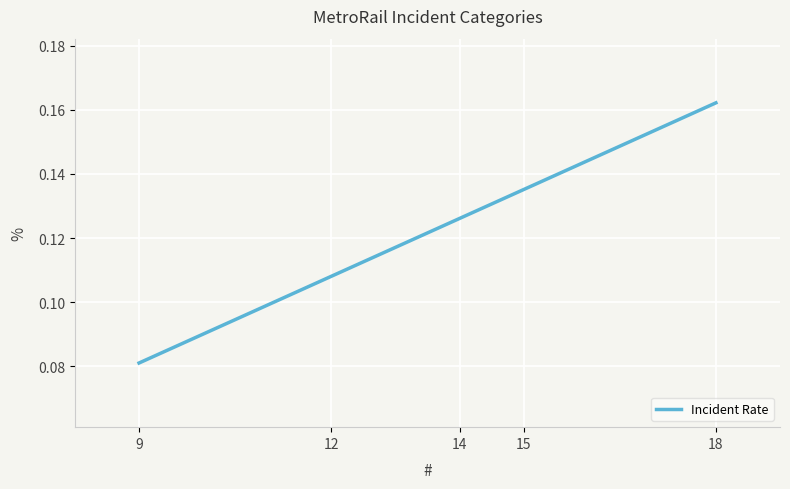

Reading right to left, what are all the values shown in this chart?

0.2	0.1	0.1	0.1	0.1